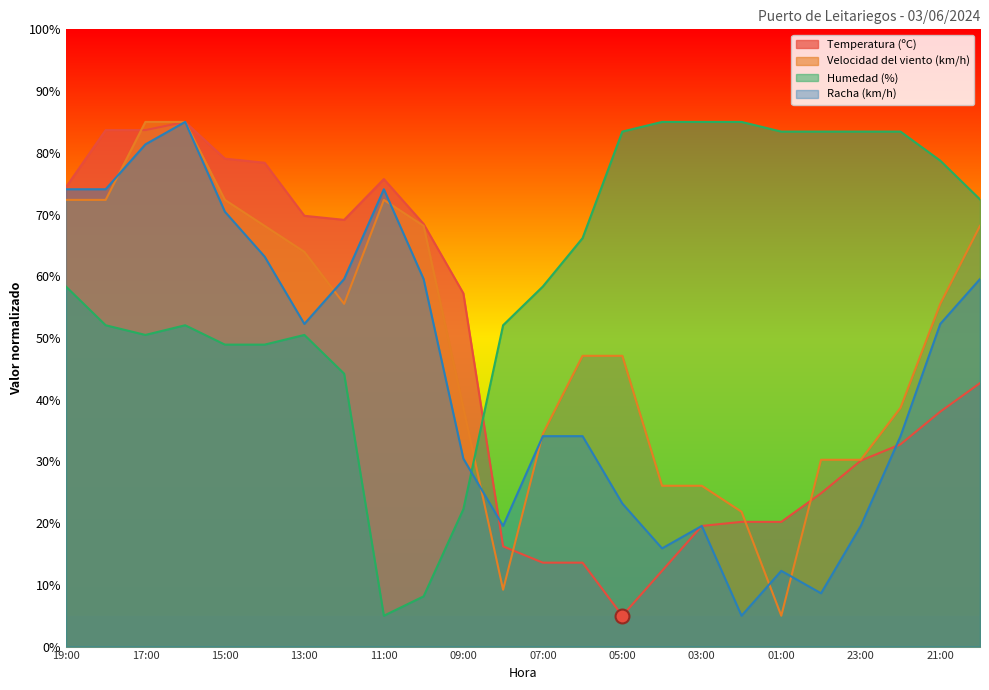

What are all the series names shown in the legend?

Temperatura (ºC), Velocidad del viento (km/h), Humedad (%), Racha (km/h)